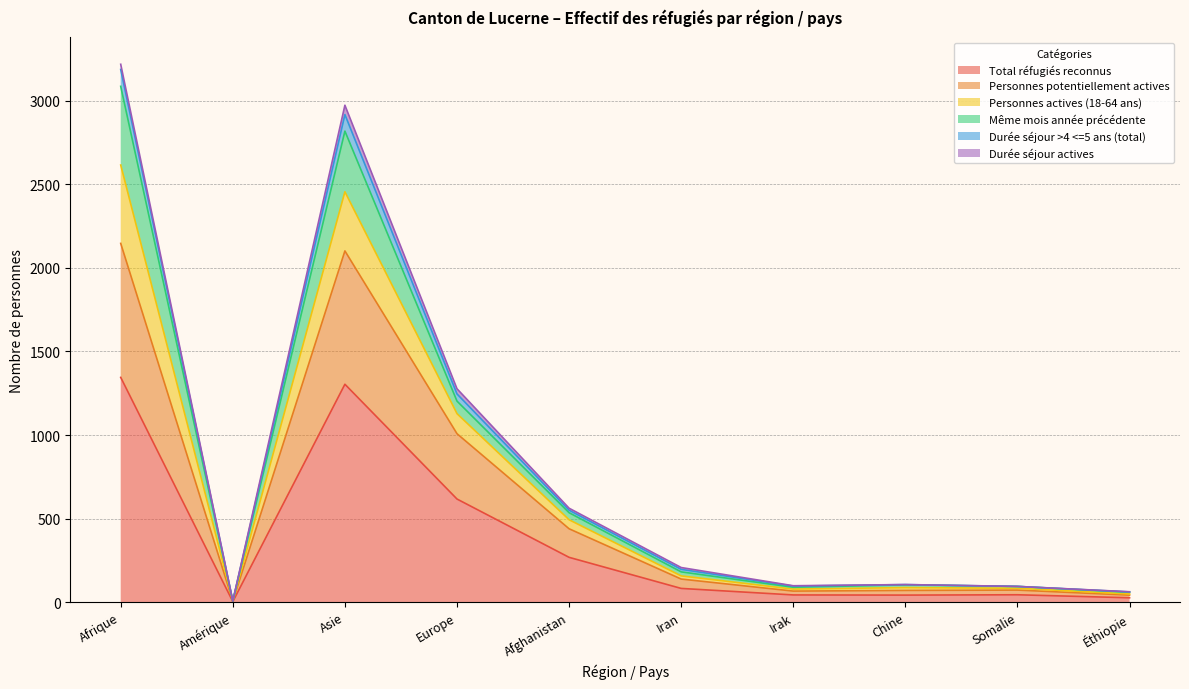

How many lines are shown in the chart?

6